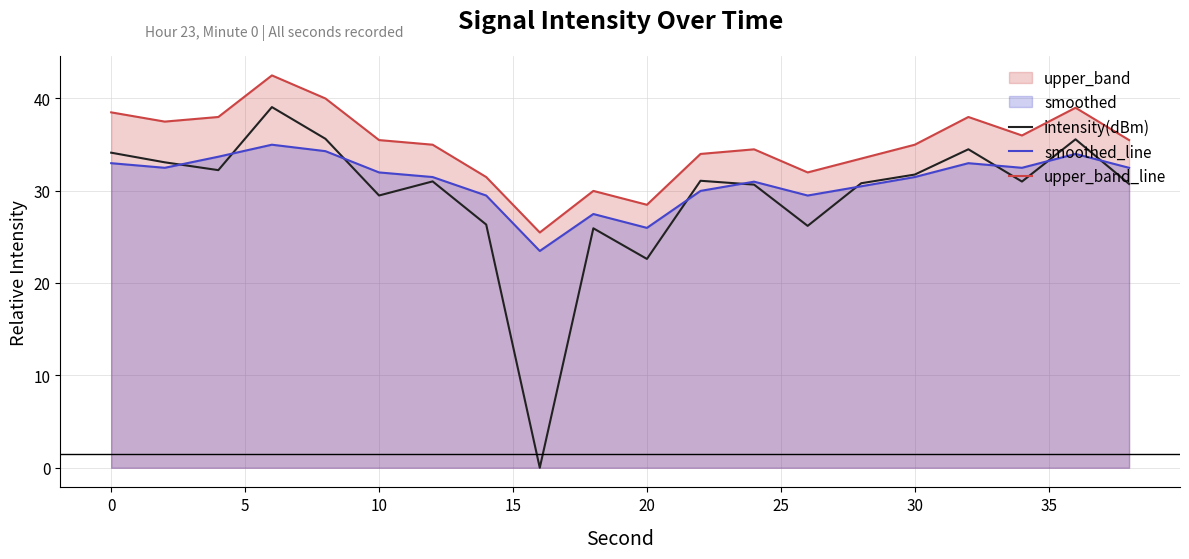

What is the minimum value for smoothed_line?

23.5